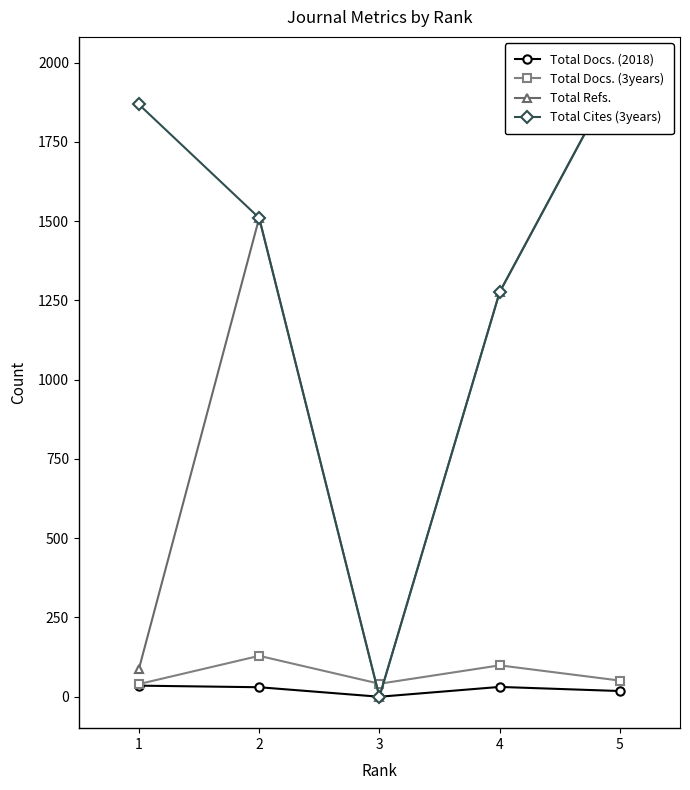

Is it true that Total Docs. (3years) equals 51 at 5?

True